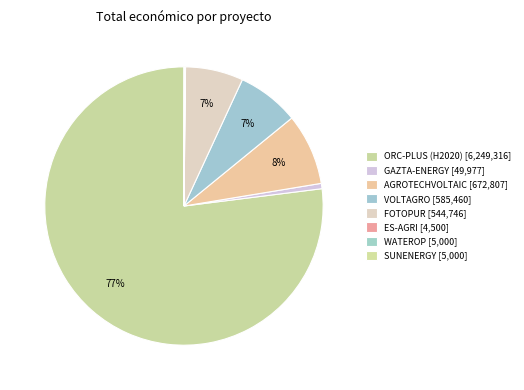

What is the change in value from GAZTA-ENERGY to SUNENERGY?

-44977